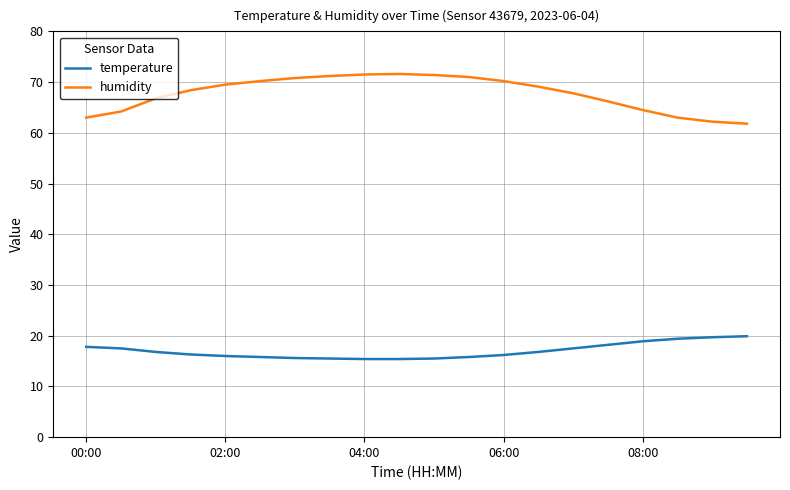

Rank the series by their average value, from highest to lowest.

humidity, temperature